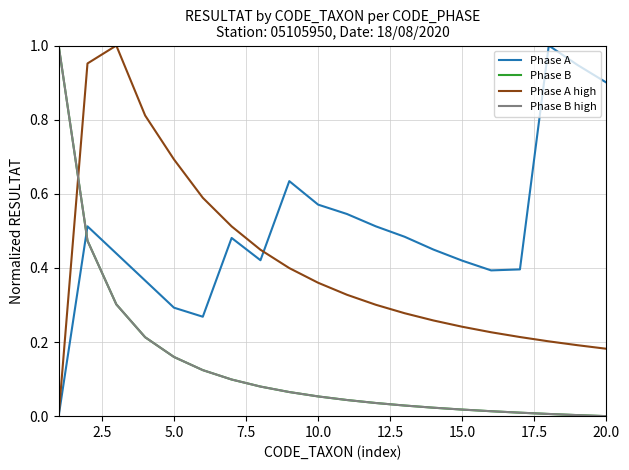

What is the value of the Phase A high point at the 14th from the left?

0.3